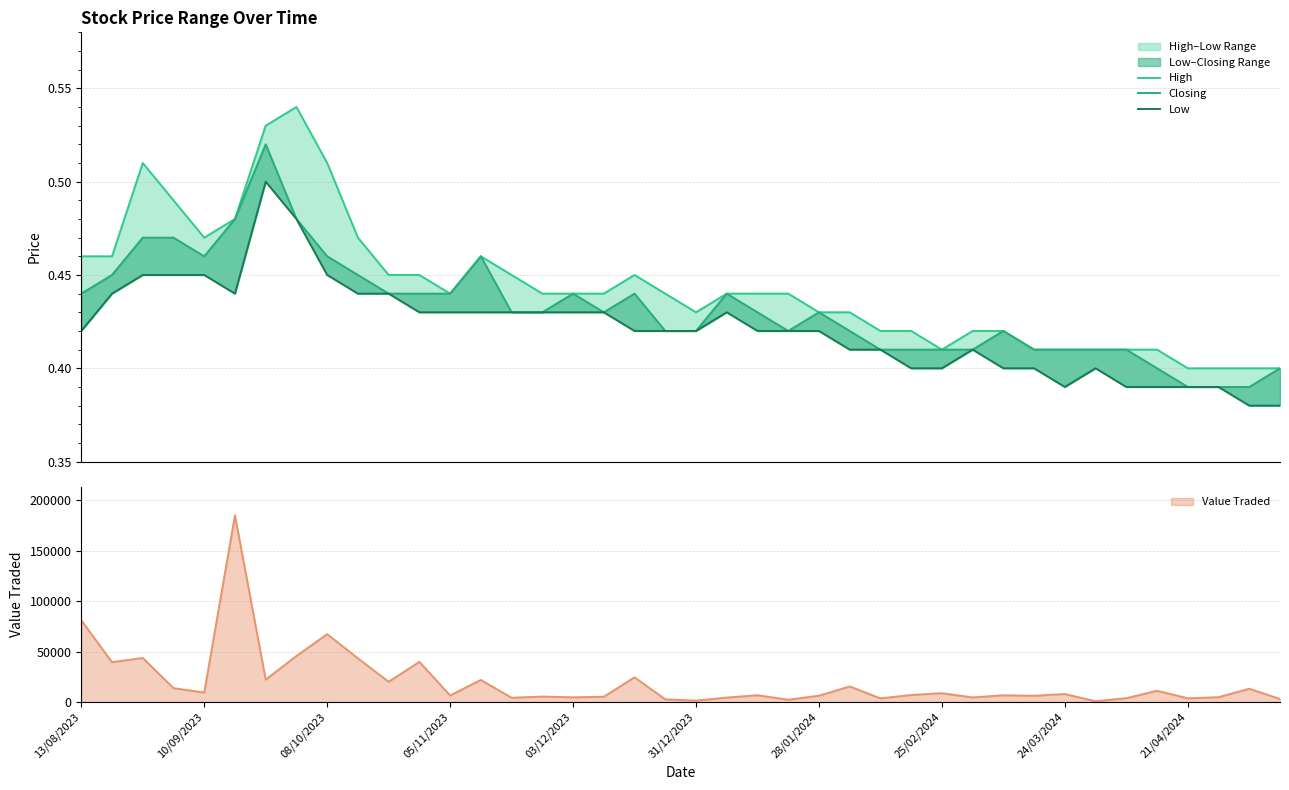

The Closing series shows 0.4 at 33. True or false?

True